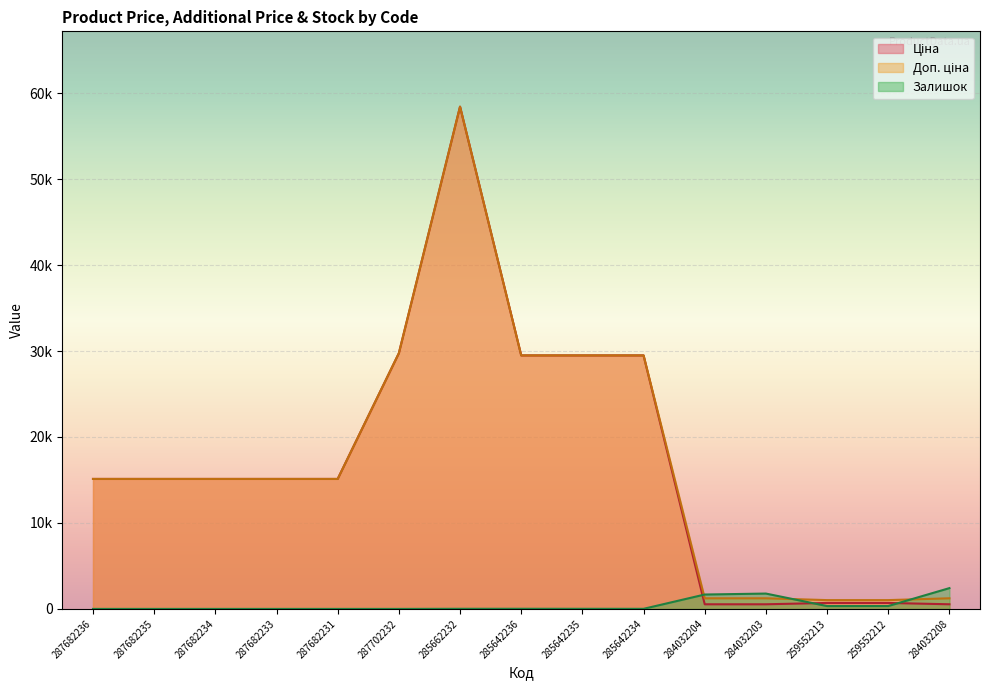

How many data points in Доп. ціна are above 15120?

5